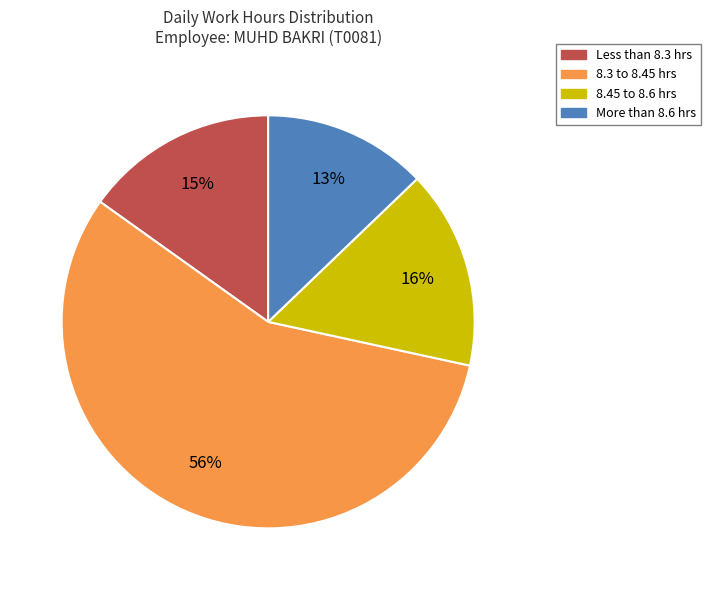

Is there any slice that represents more than half of the pie?

Yes